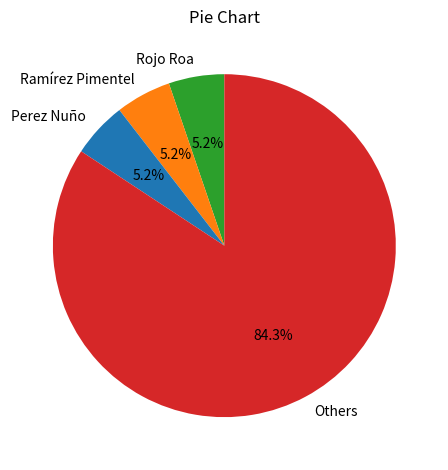

Does any single category account for the majority?

Yes